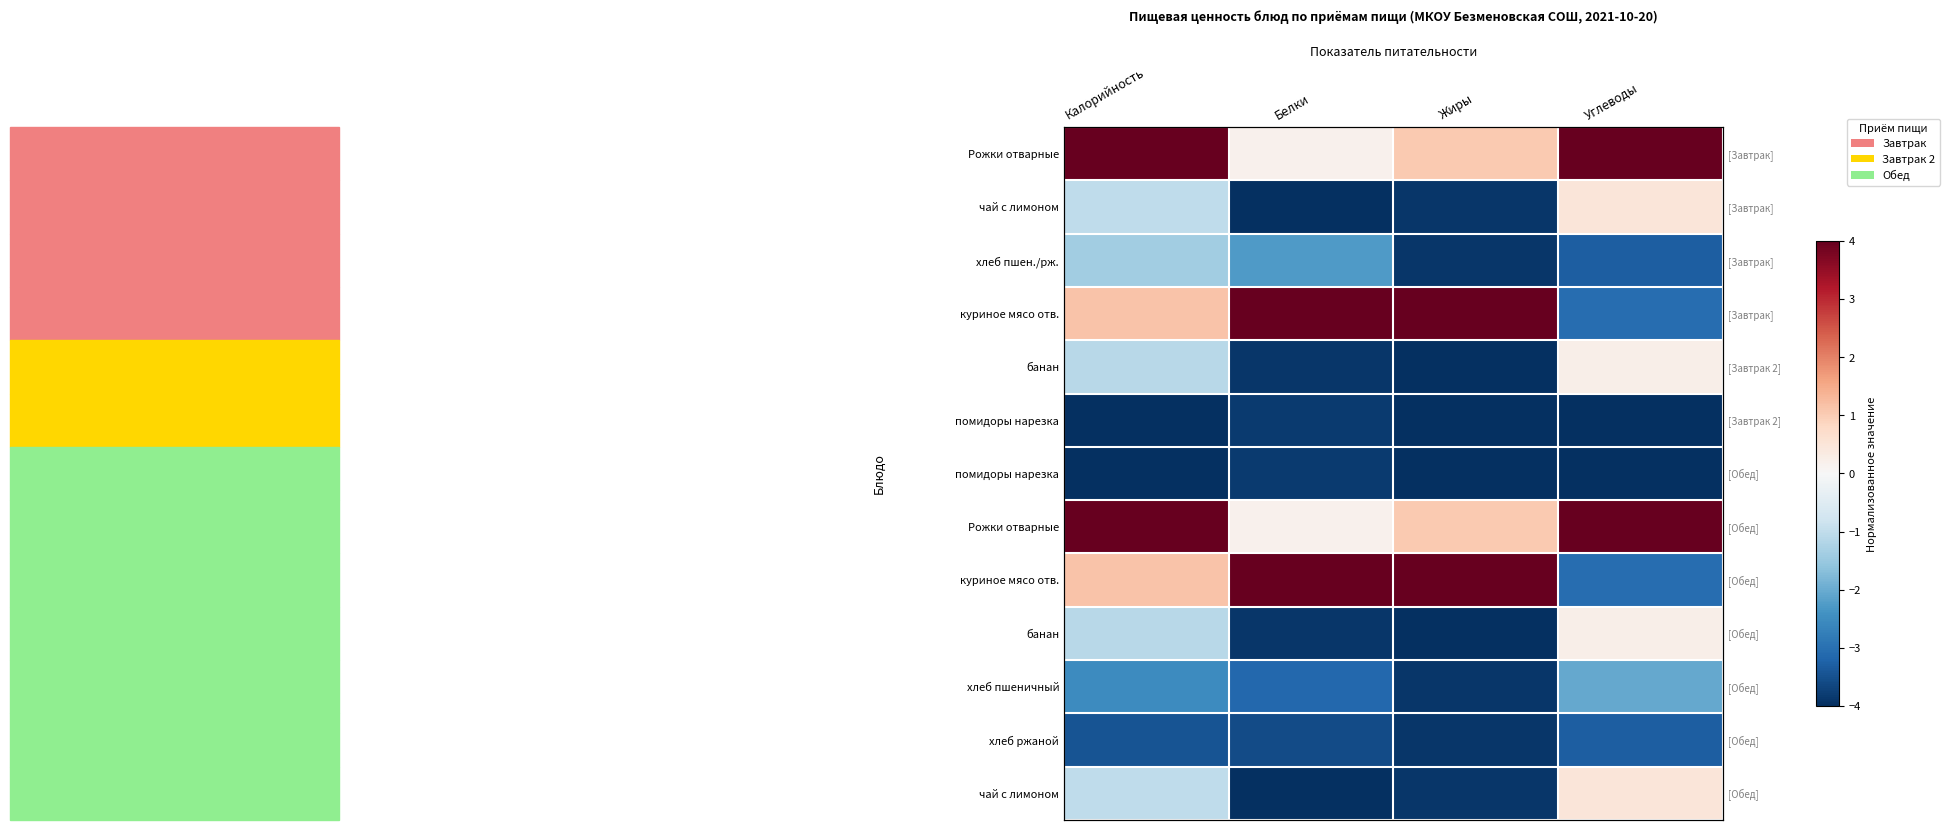

At which category does the chart reach its minimum across all series?

Белки